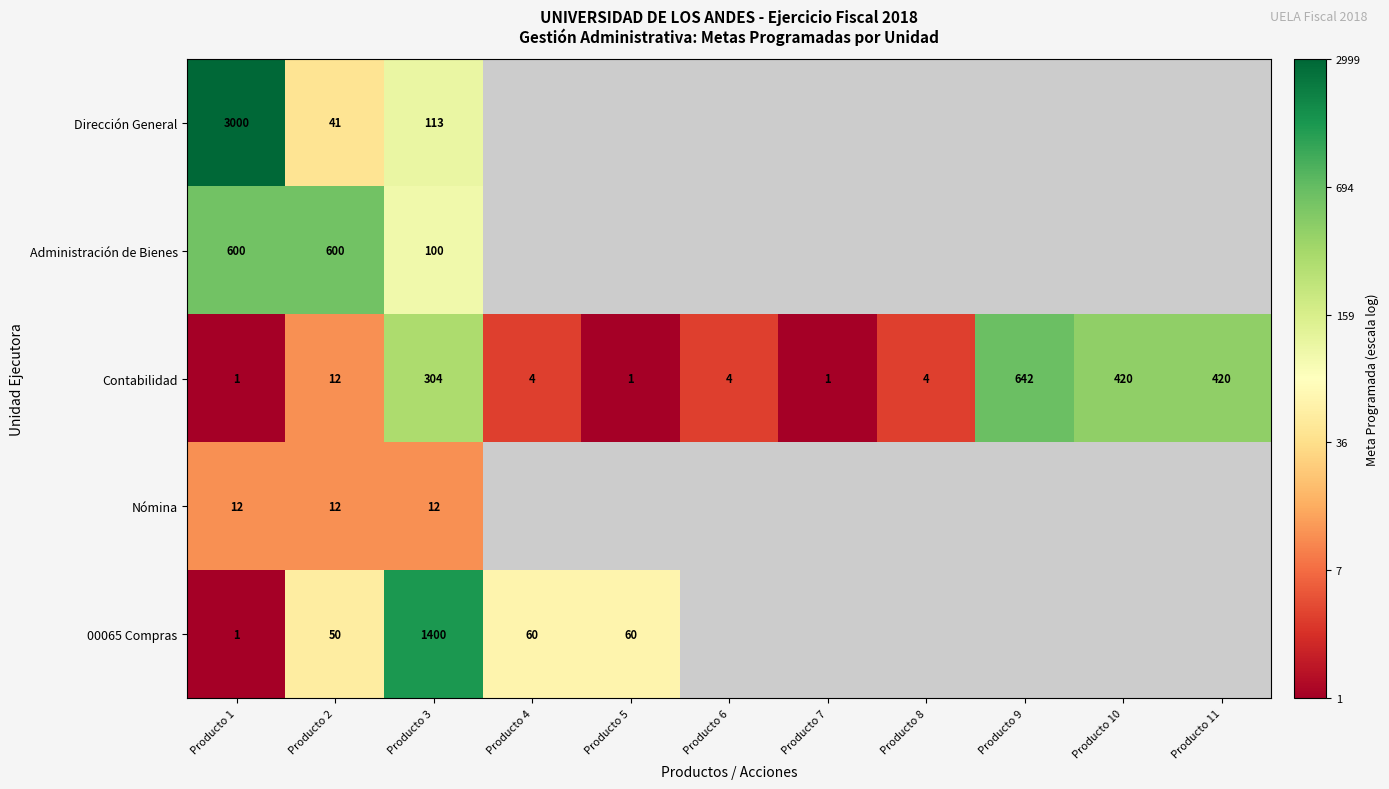

Count the number of data series in this chart.

5